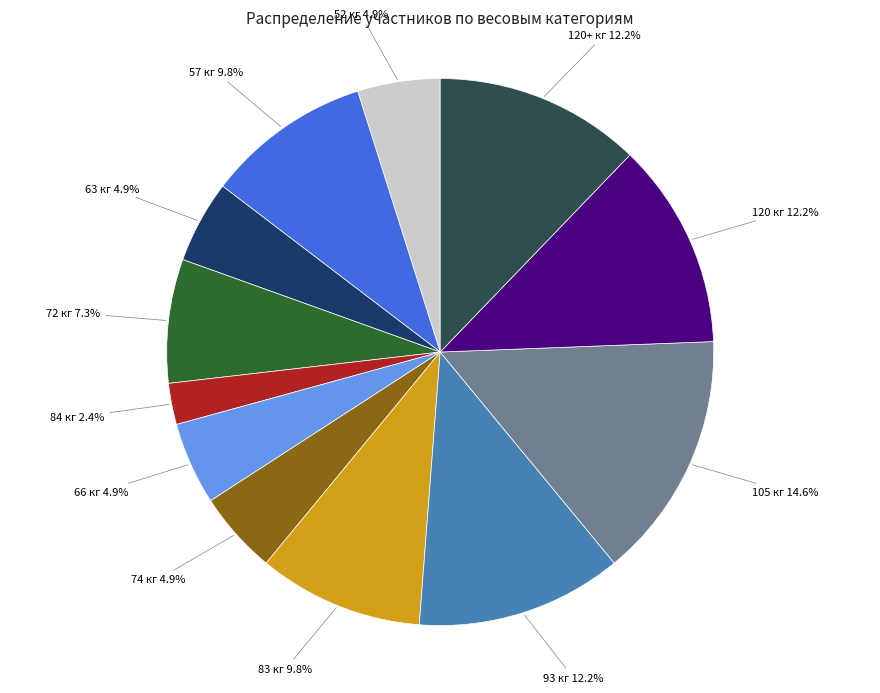

What is the ratio of the value at 52 кг to the value at 72 кг?

0.7